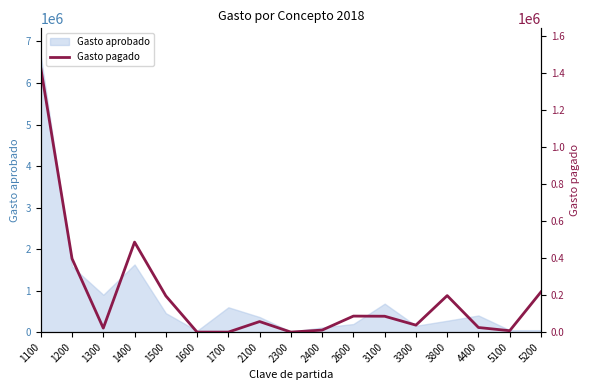

Is it true that the value at 1500 is 195667.1?

True